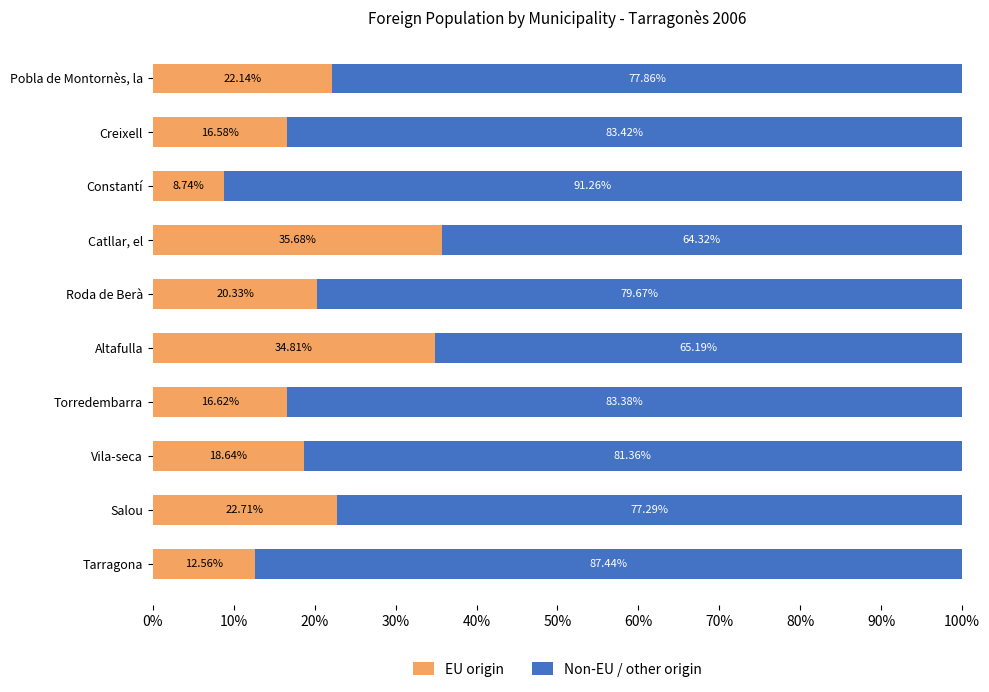

At which label does EU origin reach its peak?

Catllar, el